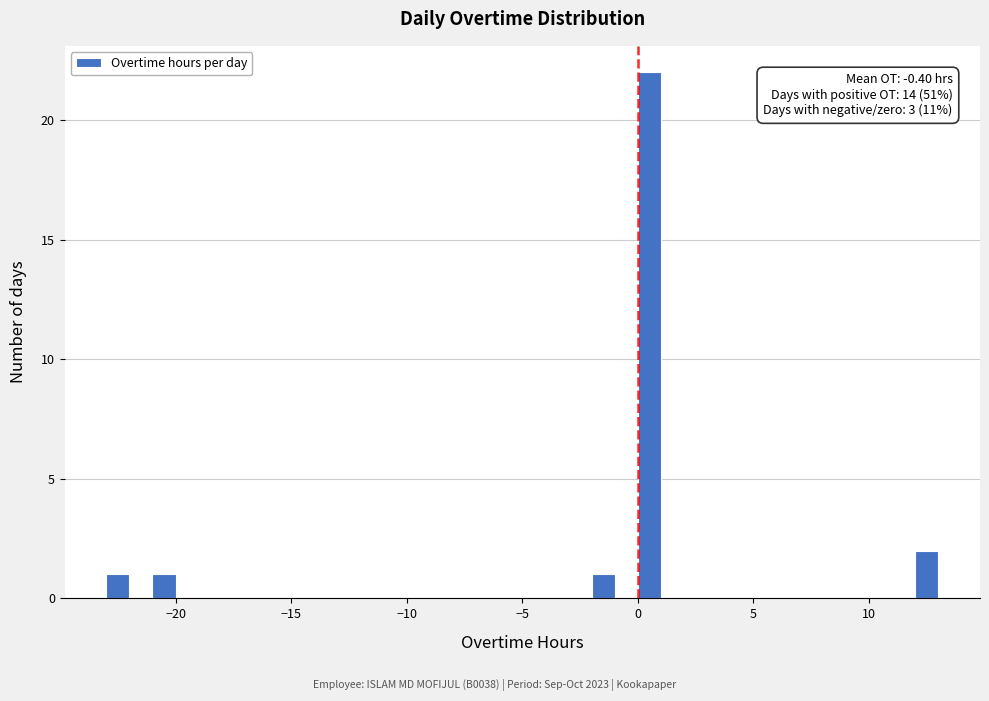

Around what value on the x-axis is the tallest bar? Give the approximate position of its centre, as read against the axis.

0.5